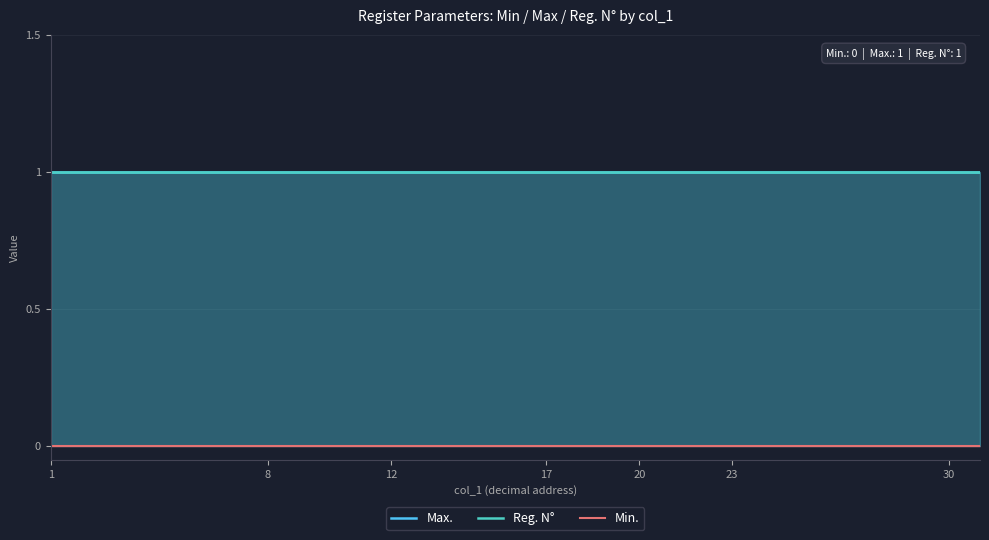

The value of Reg. N° at 12 is 0. True or false?

False